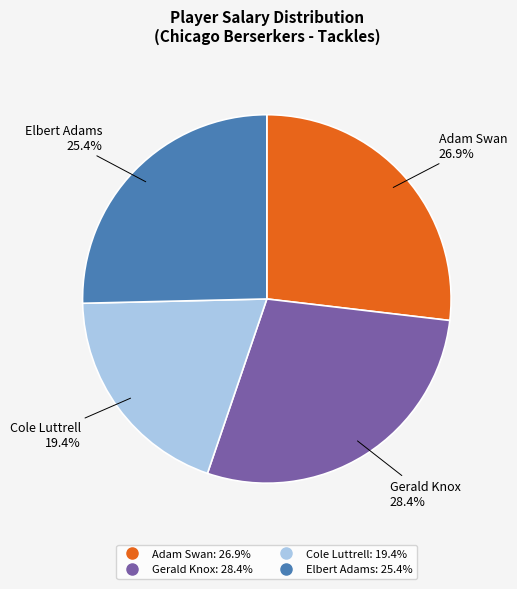

What portion of the pie excludes Gerald Knox?

71.6%